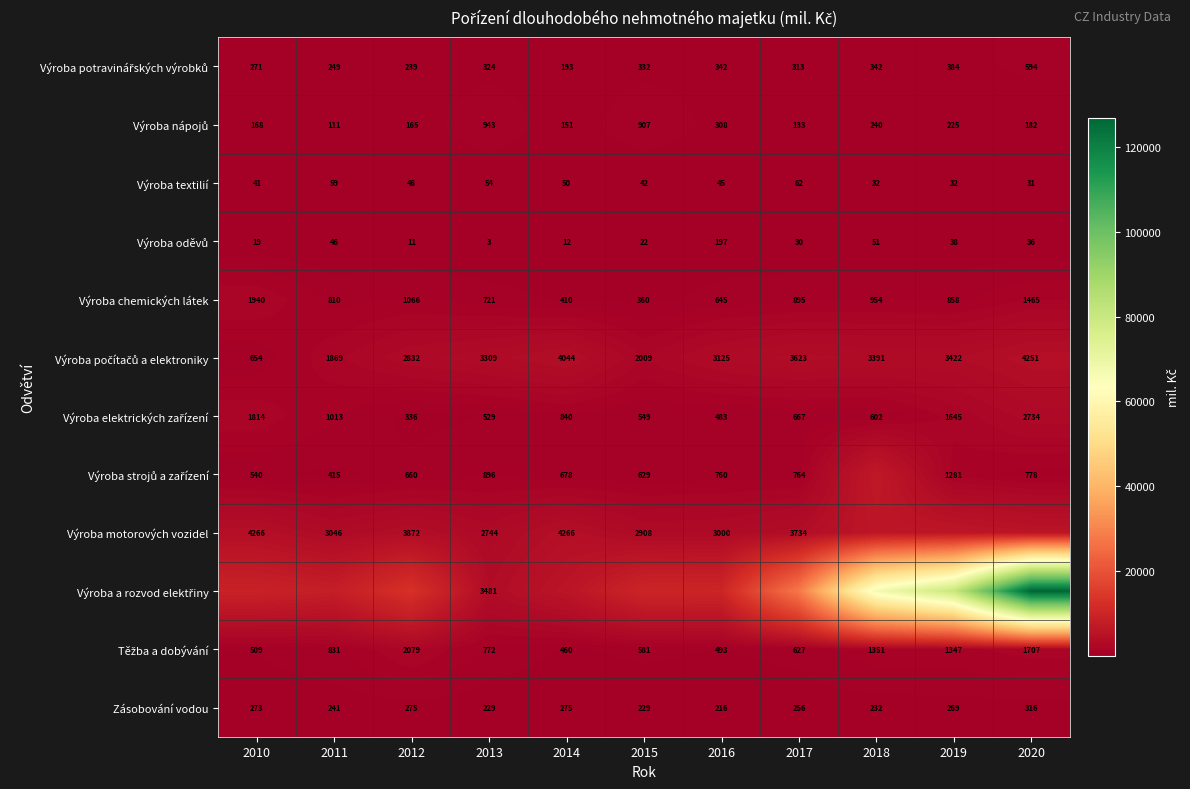

What is the spread (max minus min) of values at 2011?

8037